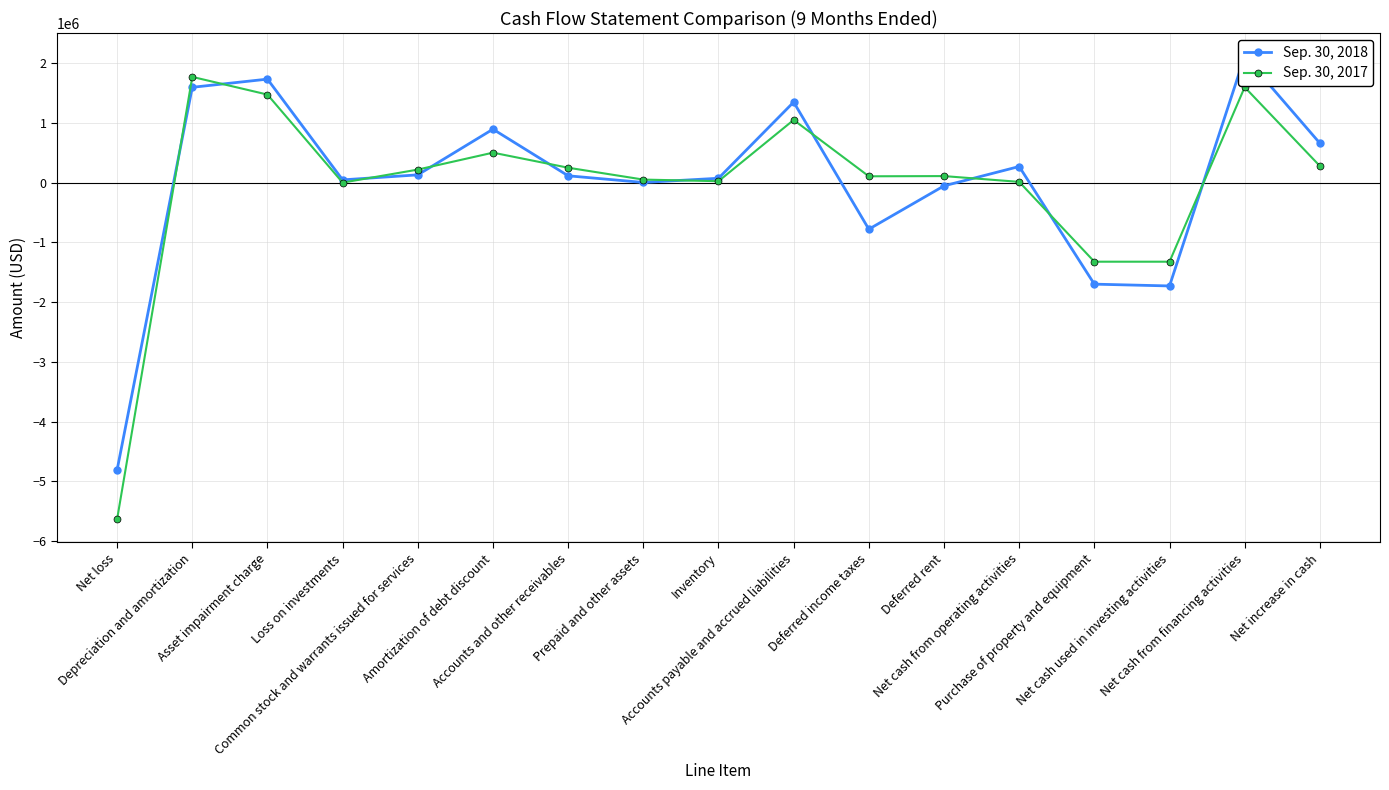

Is the value of Sep. 30, 2018 at Net cash from operating activities greater than the value of Sep. 30, 2017 at Net cash from financing activities?

No